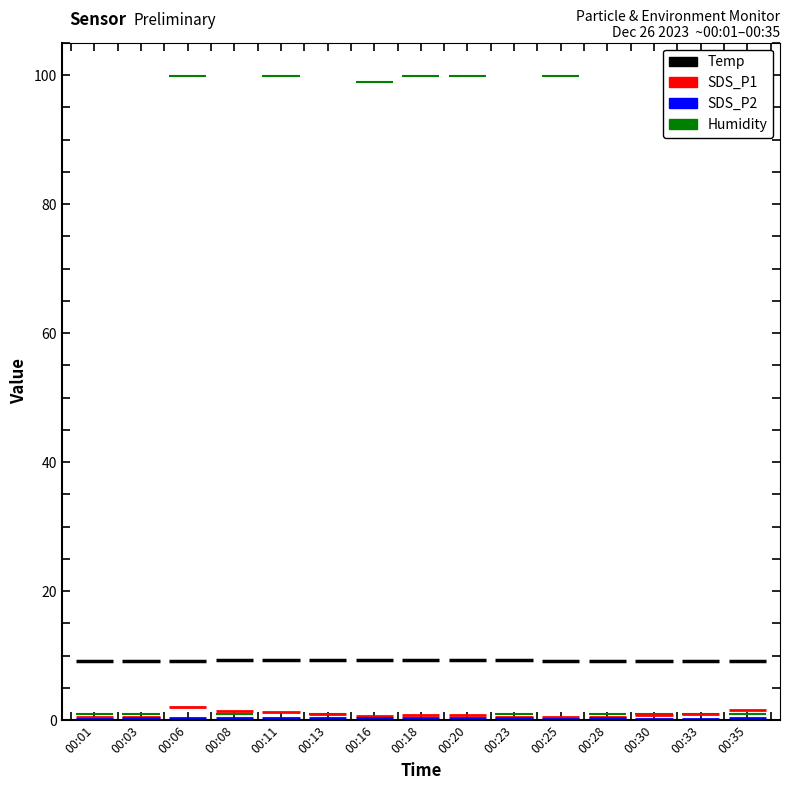

Count the number of data series in this chart.

4